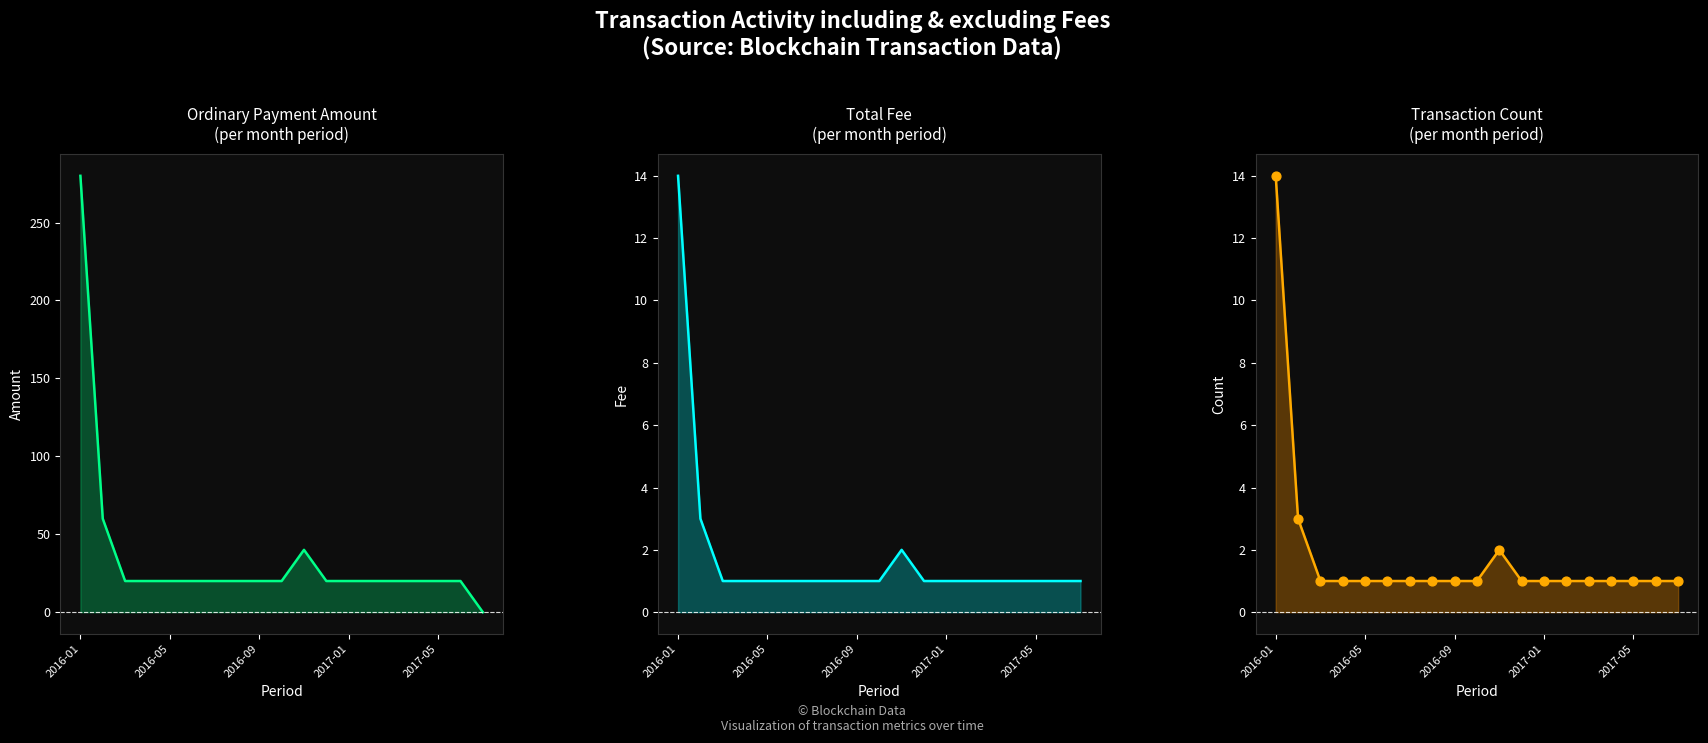

Which series reaches the maximum Y coordinate?

Ordinary Payment